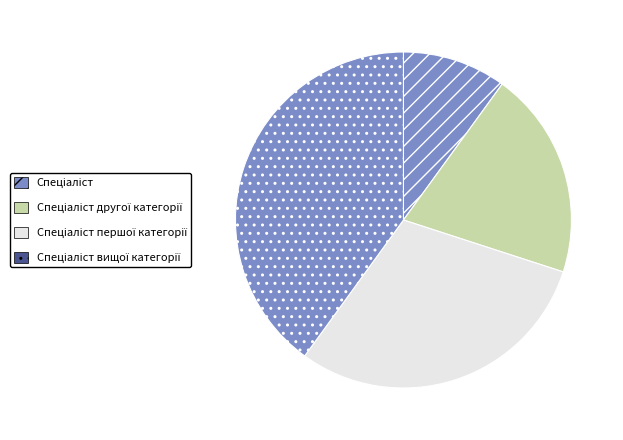

Does any single category account for the majority?

No